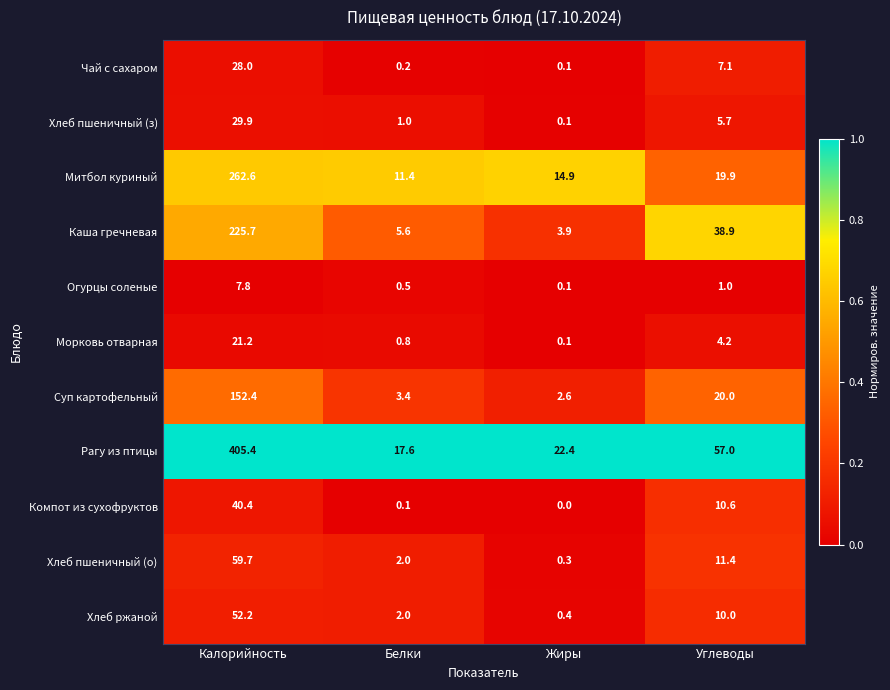

Is the value of Митбол куриный at Калорийность greater than the value of Компот из сухофруктов at Белки?

Yes